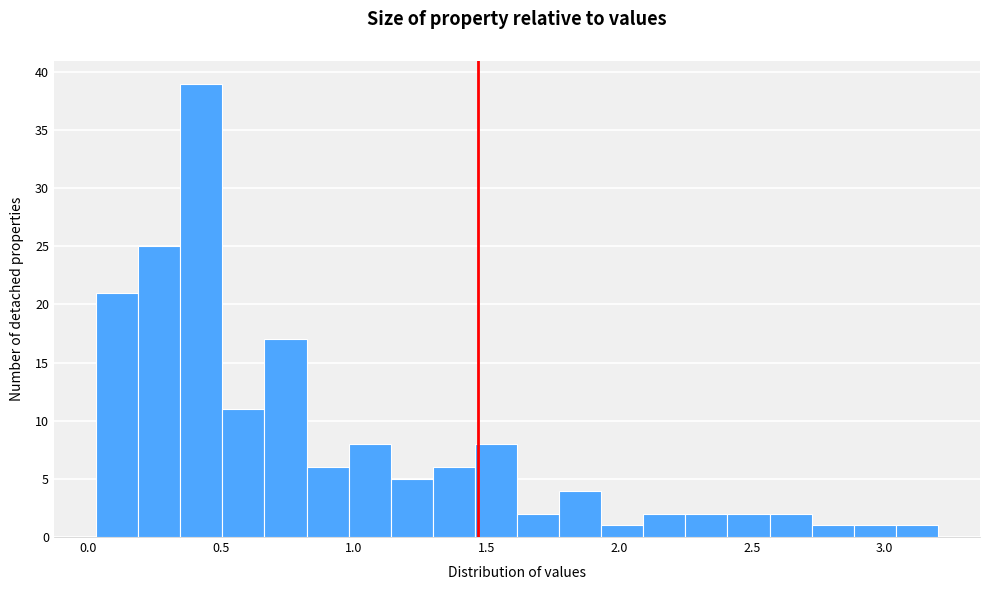

Read against the x-axis, roughly where is the centre of the tallest bar?

0.45